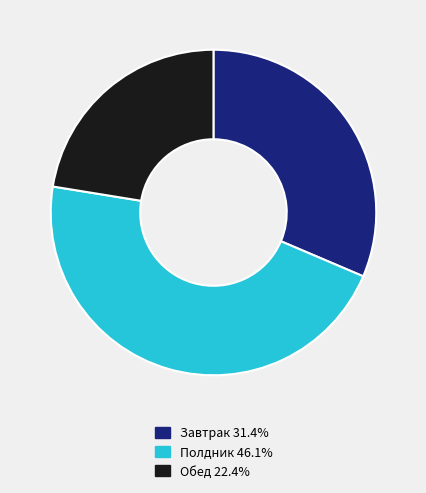

Is the sum of Обед 22.4% and Полдник 46.1% greater than half?

Yes